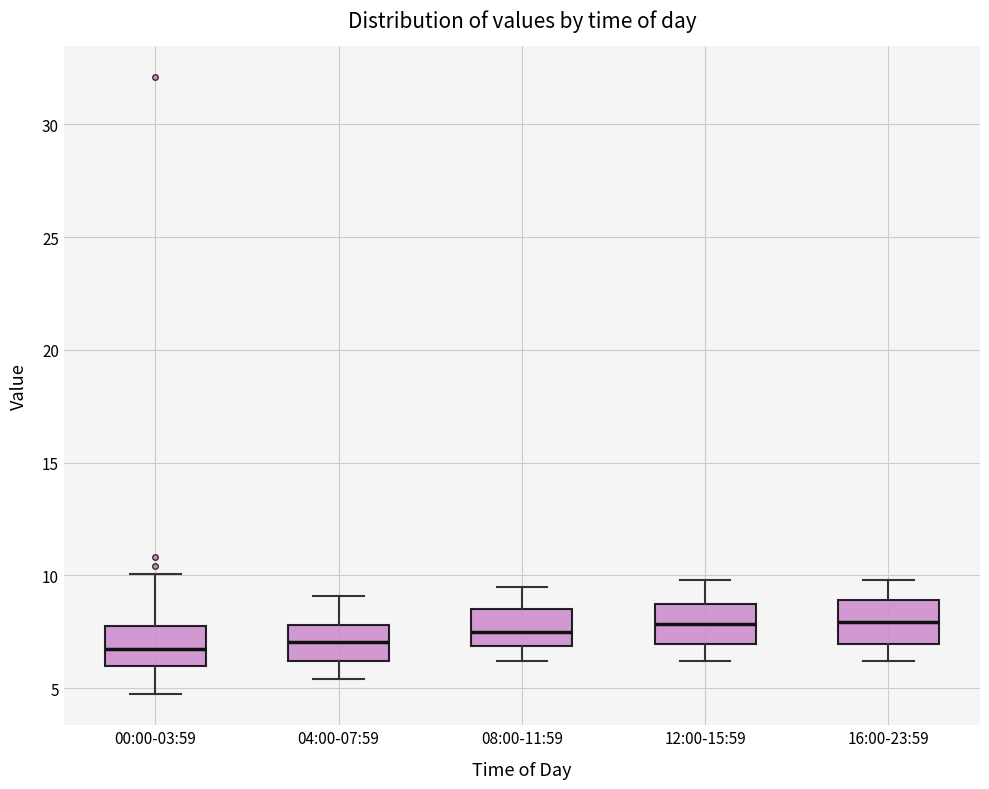

Reading left to right, read every box against the y-axis: the position of its median line, the range the box covers, and the ends of its whiskers. The values are not printed on the chart, so give them approximately, as read against the axis.

00:00-03:59: median 6.5, box 6.0 to 7.5, whiskers 4.5 to 10.0
04:00-07:59: median 7.0, box 6.0 to 8.0, whiskers 5.5 to 9.0
08:00-11:59: median 7.5, box 7.0 to 8.5, whiskers 6.0 to 9.5
12:00-15:59: median 8.0, box 7.0 to 8.5, whiskers 6.0 to 10.0
16:00-23:59: median 8.0, box 7.0 to 9.0, whiskers 6.0 to 10.0